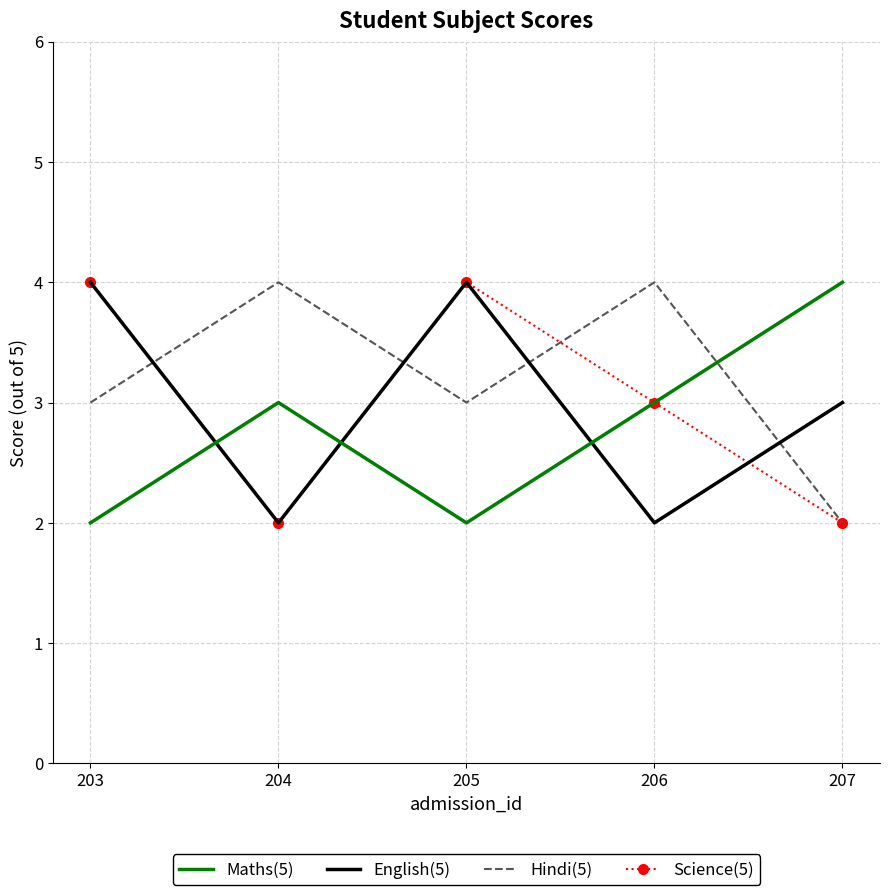

Count the number of categories in the chart.

5